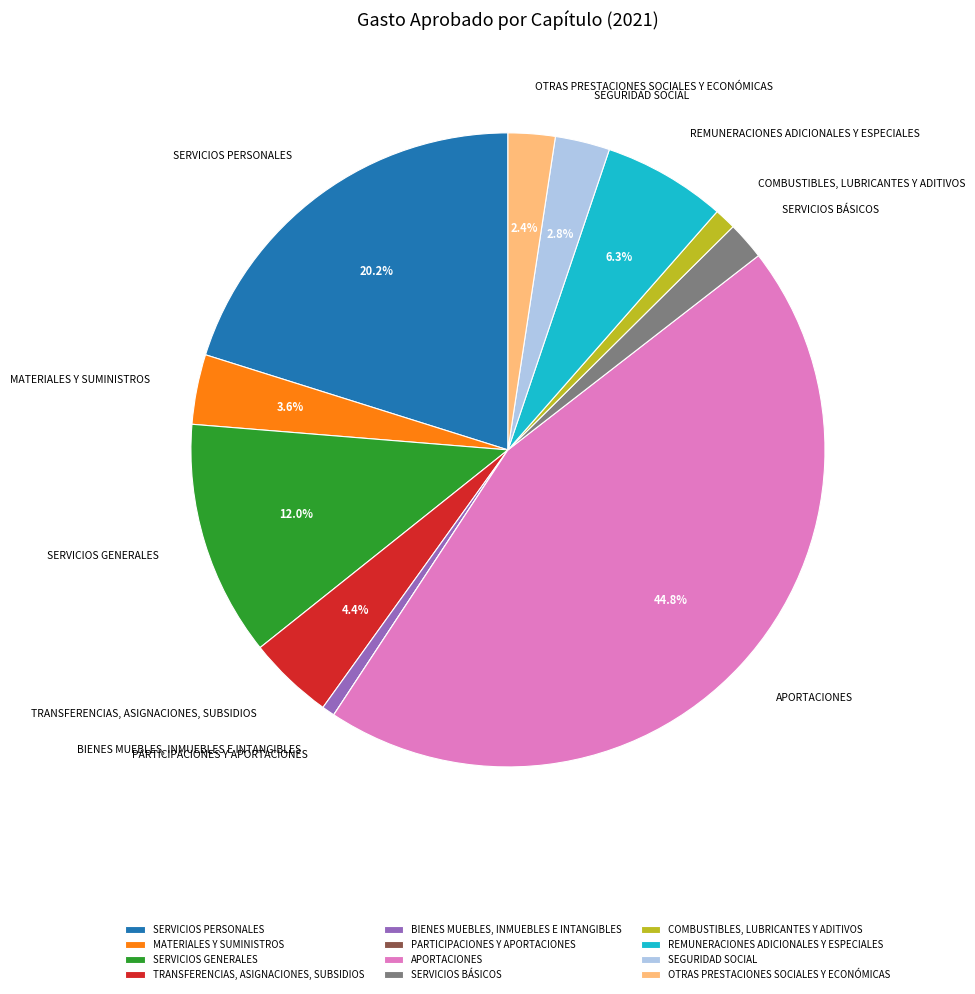

Which category has the biggest portion of the pie?

APORTACIONES